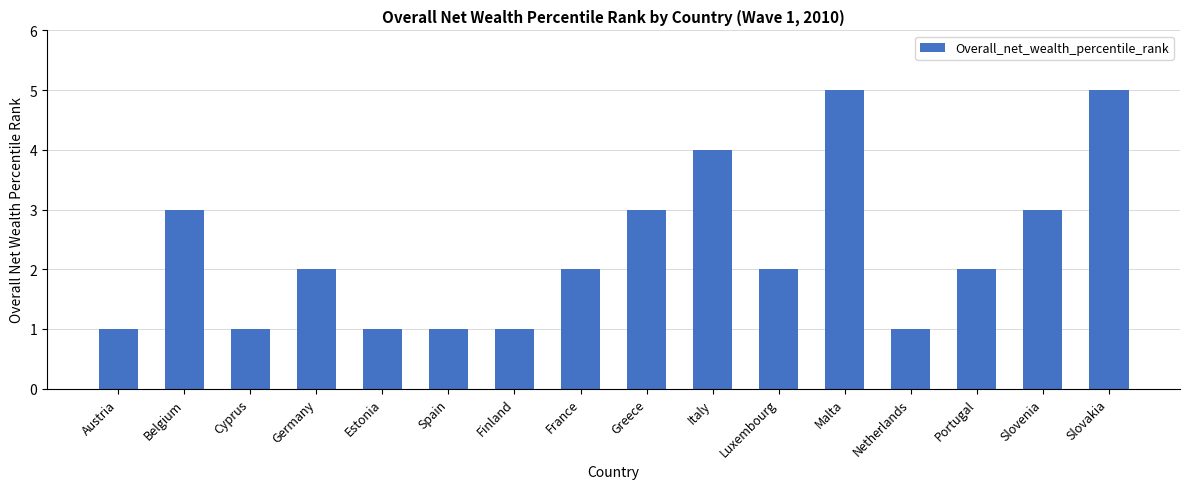

Read the value at Germany.

2